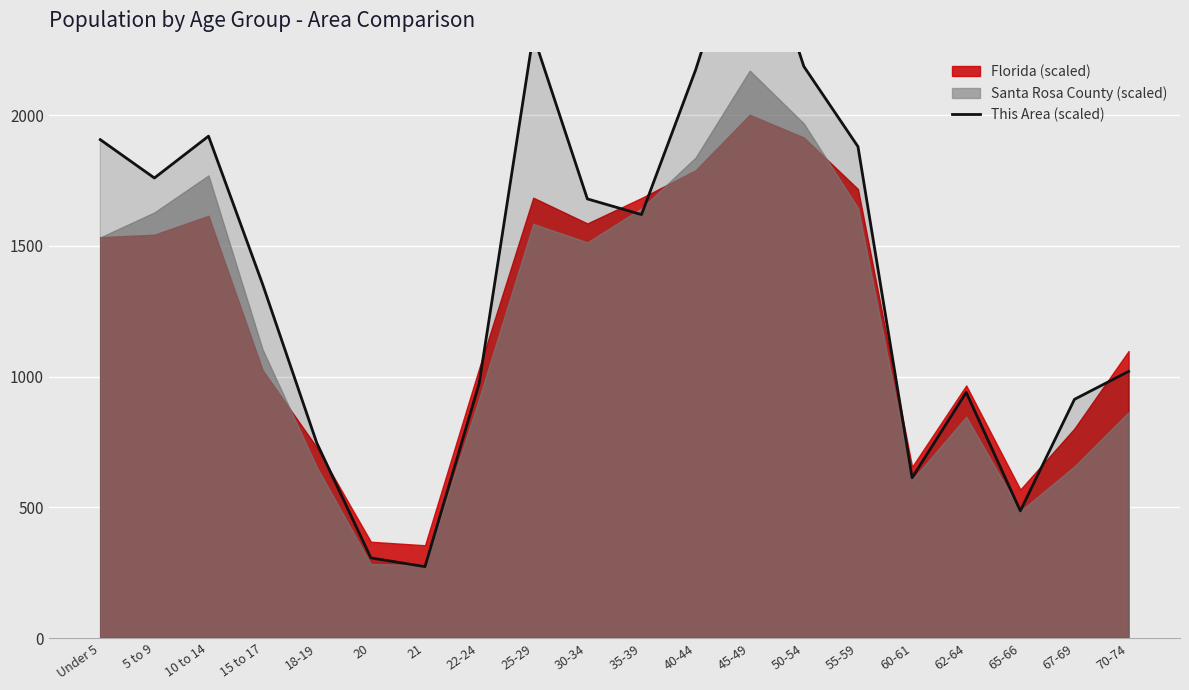

What is the smallest value displayed?

273.3